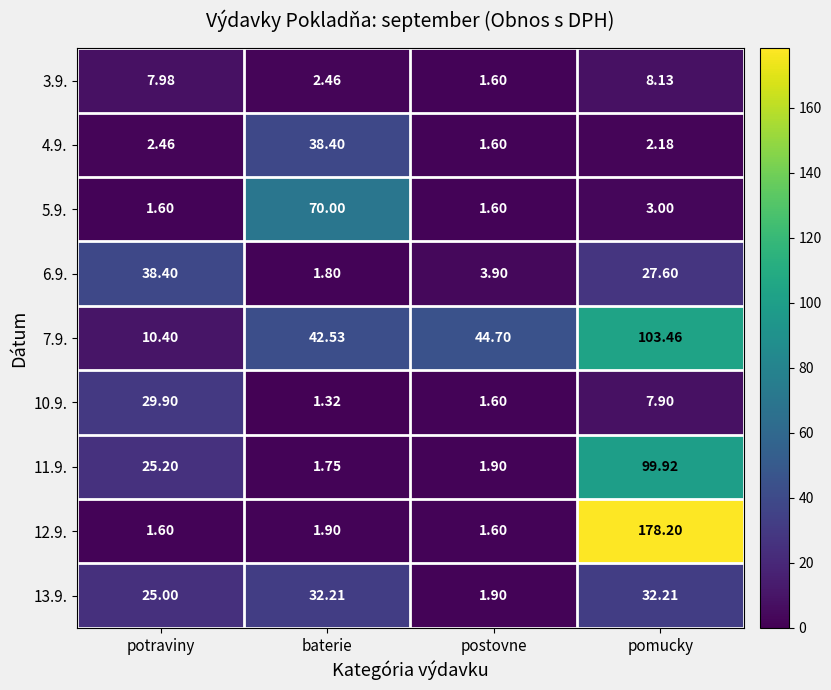

Is the value of 10.9. at baterie greater than the value of 5.9. at potraviny?

No